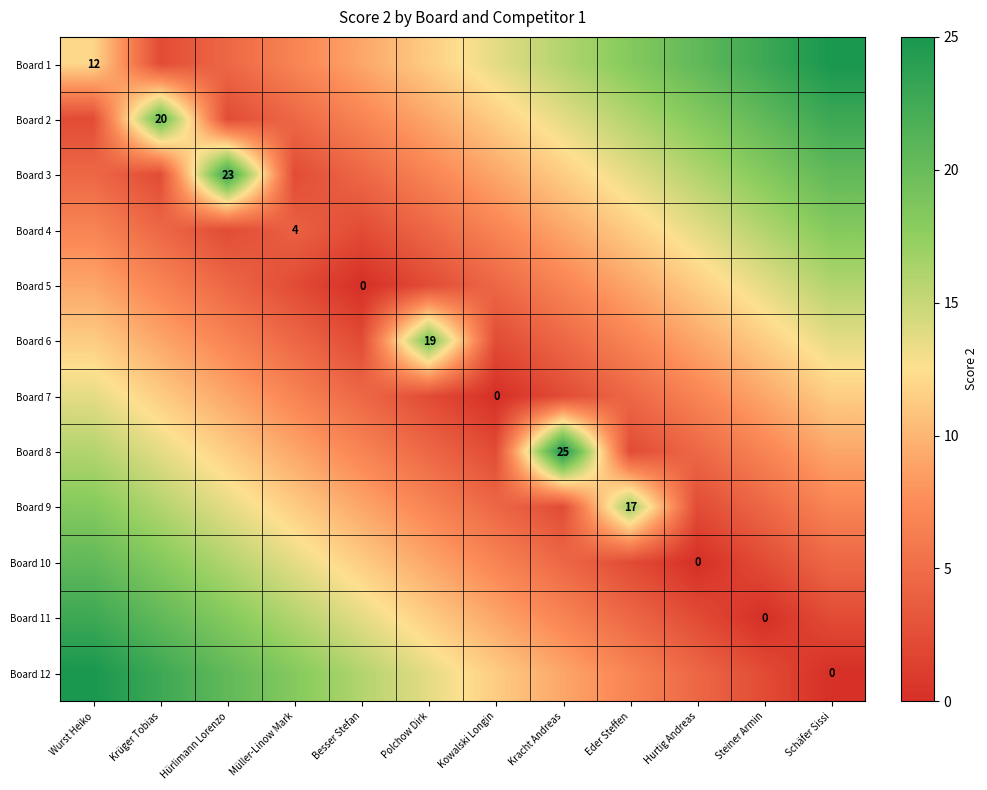

The Board 9 series shows 0.5 at Hurtig Andreas. True or false?

False